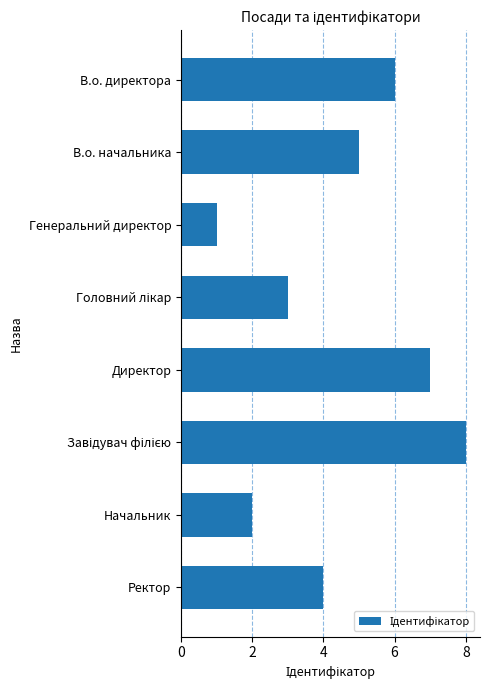

Reading bottom to top, transcribe all the data shown in this chart.

4	2	8	7	3	1	5	6